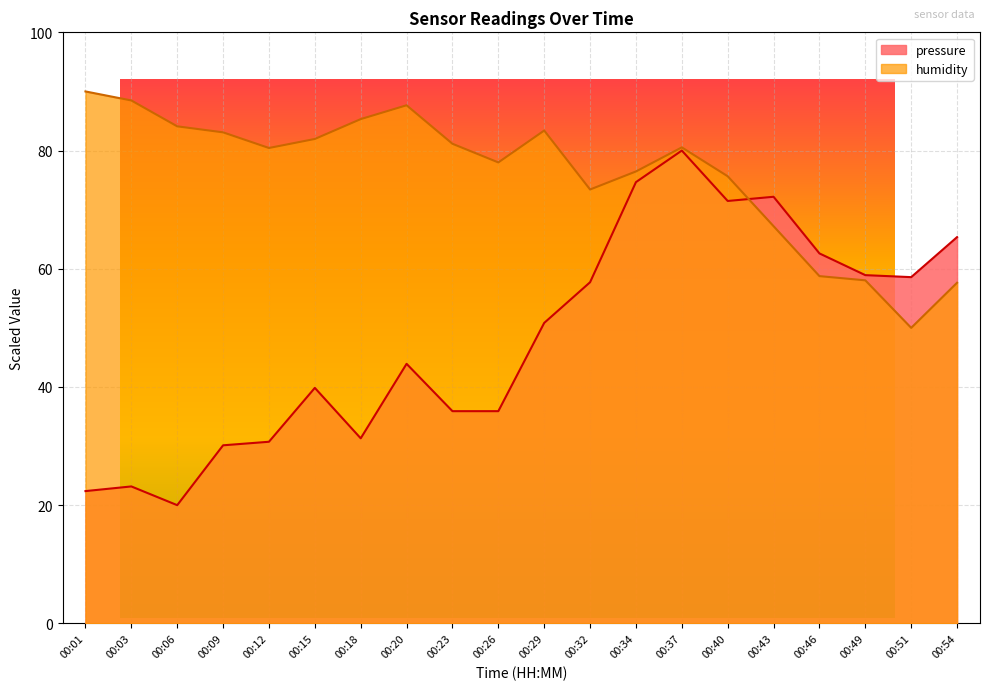

What is the value of the pressure point at the 9th from the left?

35.9